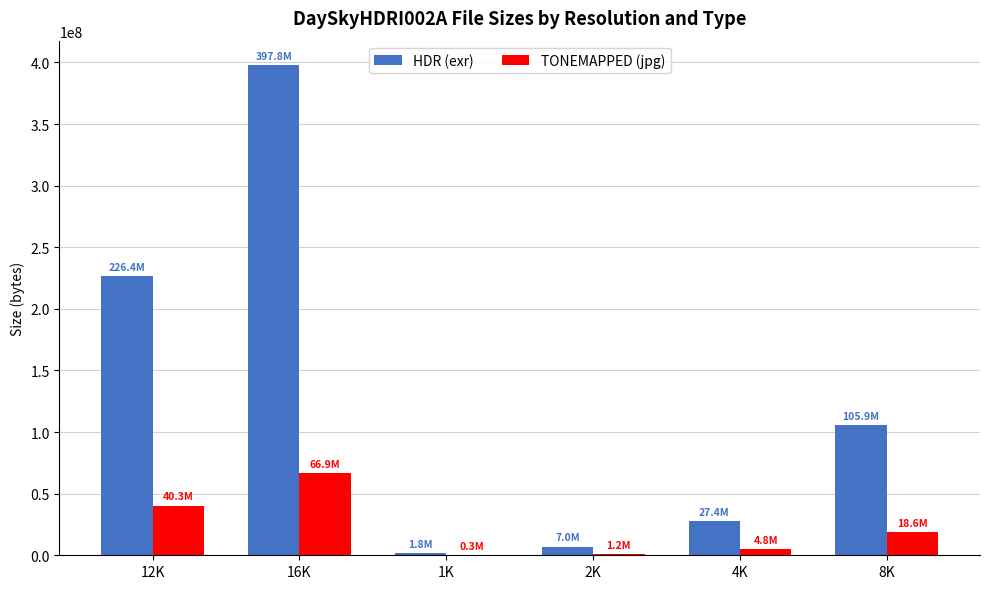

At which label is TONEMAPPED (jpg) closest to 33584259?

12K